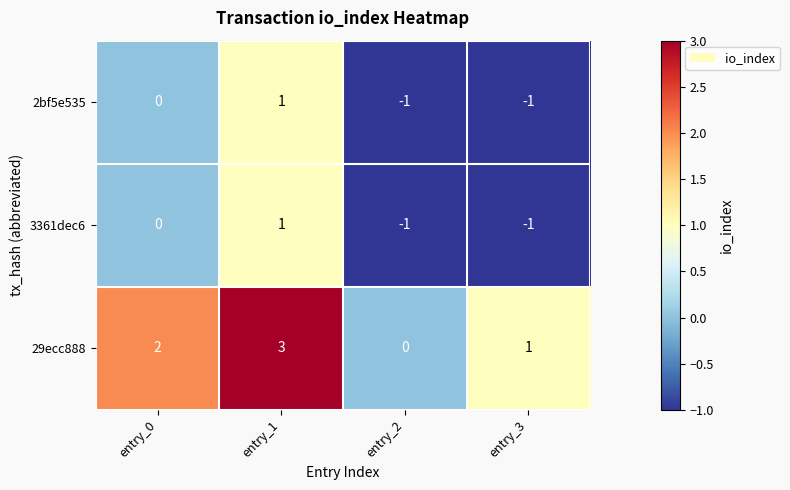

Count the 29ecc888 values in the range 1 to 3.

3